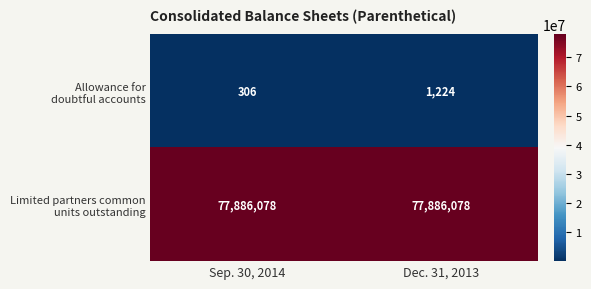

What is the smallest value displayed?

306